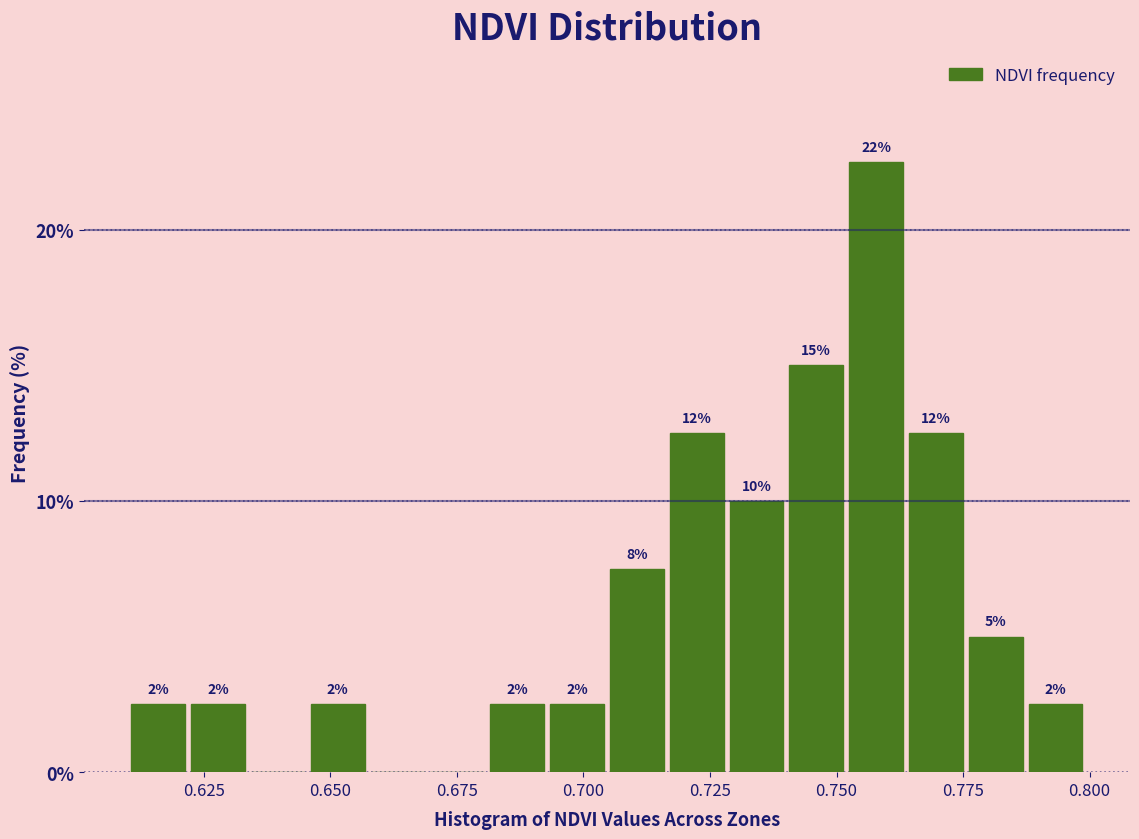

Read against the x-axis, roughly where is the centre of the tallest bar?

0.760